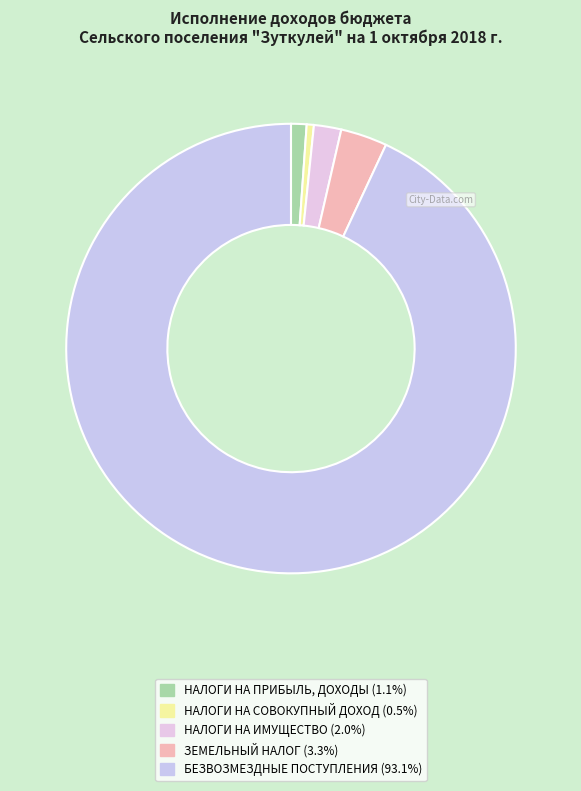

To the nearest percent, what is the difference between the largest and smallest slice percentages?

93%